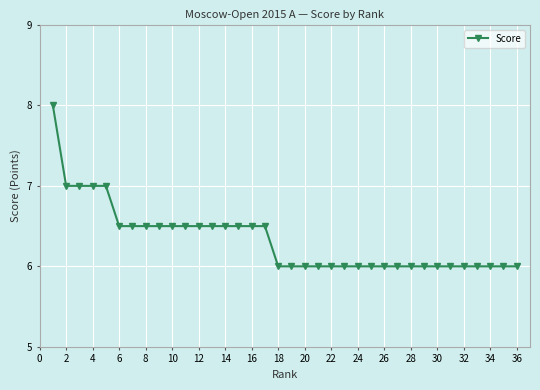

What is the value of the 18th point from the left?

6.0